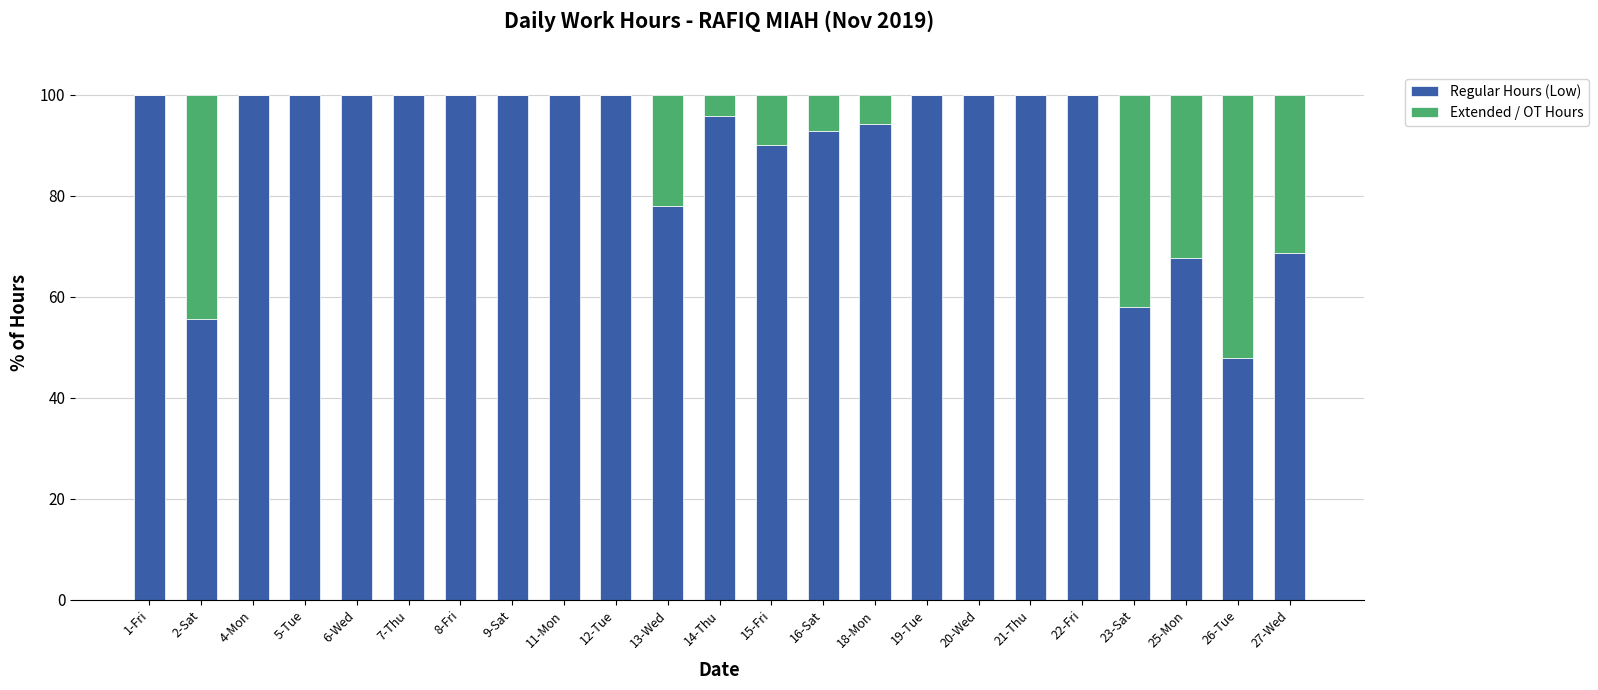

How many series are shown in this chart?

2